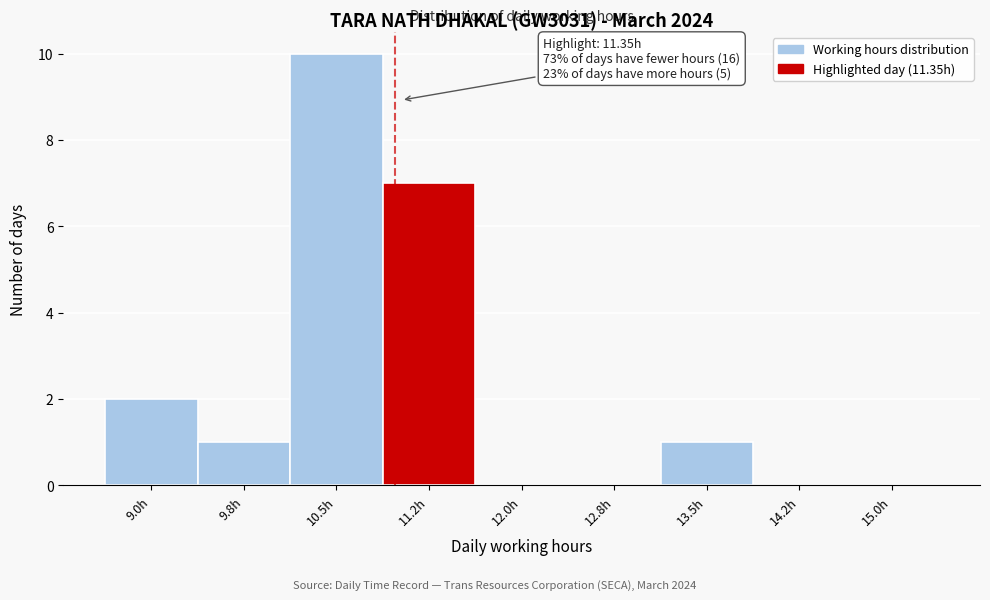

Reading left to right, extract all data points from this chart.

9.0h=2	9.8h=1	10.5h=10	11.2h=7	12.0h=0	12.8h=0	13.5h=1	14.2h=0	15.0h=0